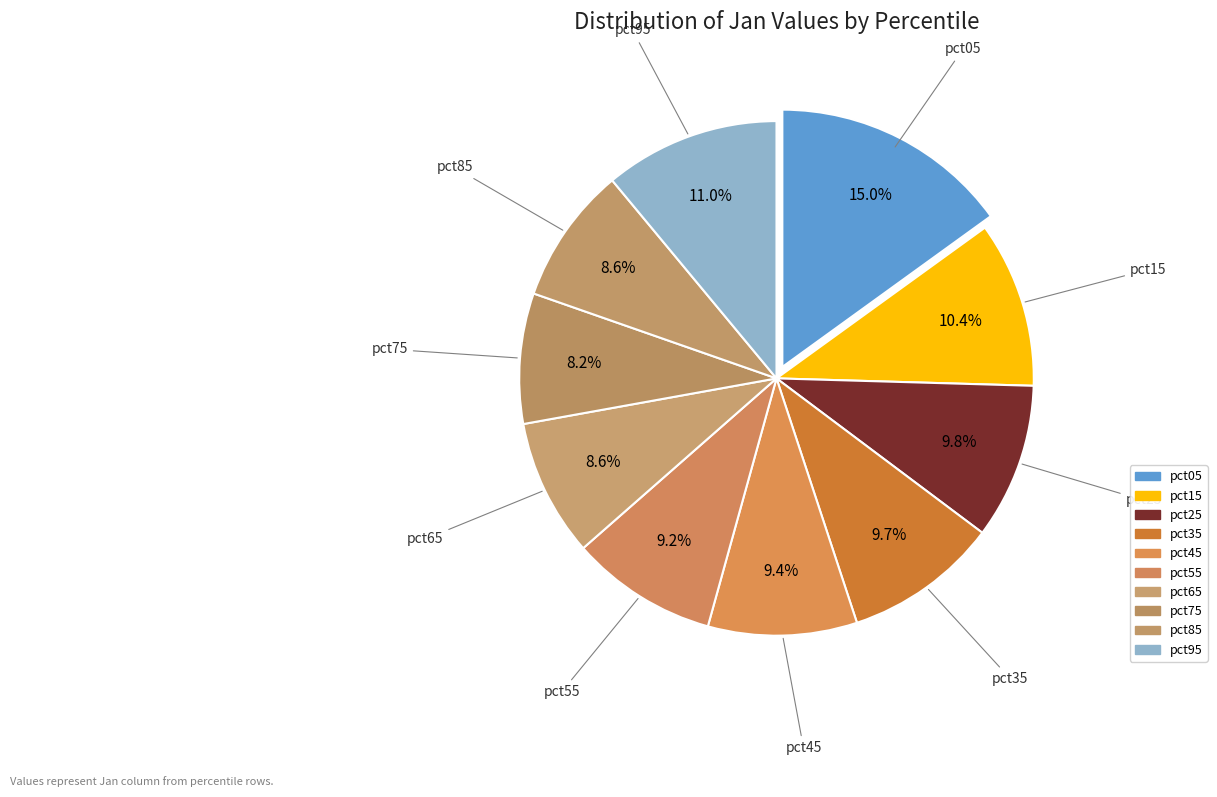

To the nearest percent, what percentage of the pie is pct25?

10%